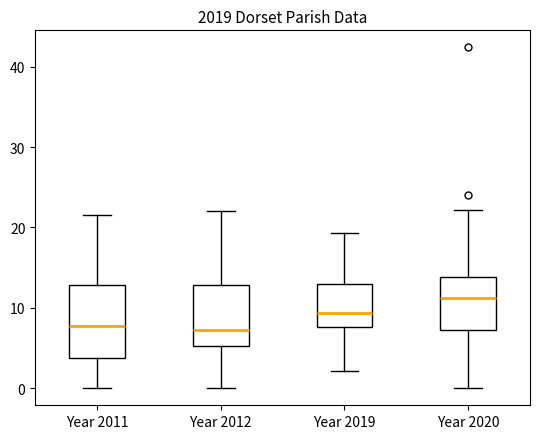

Which box is the tallest, from its lower edge to its upper edge?

Year 2011